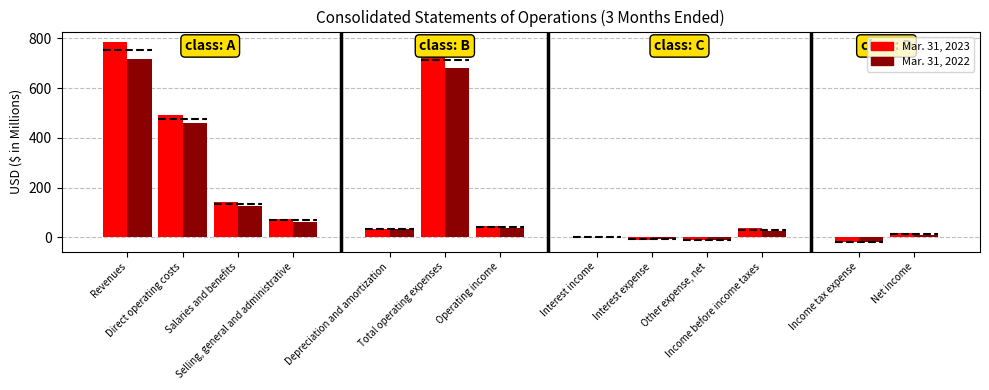

What is the value of the Mar. 31, 2023 bar at the 3rd from the left?

141.9